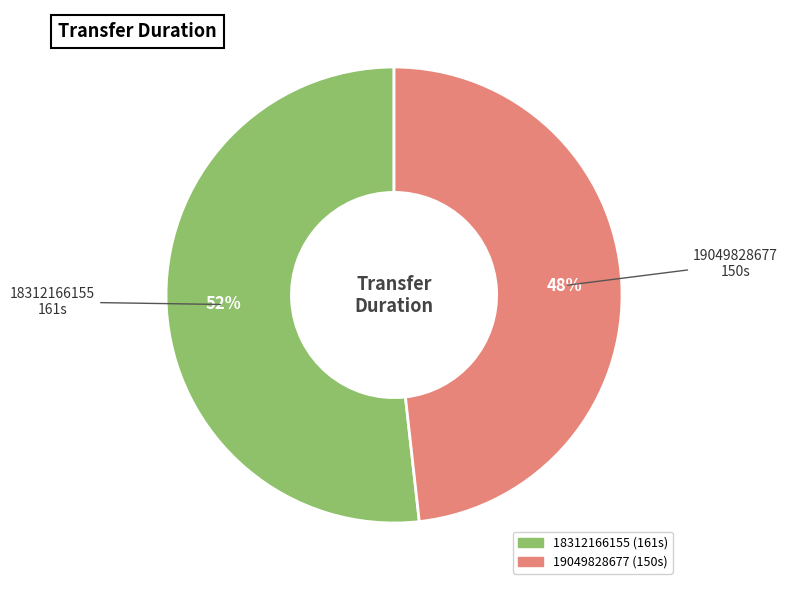

Which category accounts for the majority?

18312166155